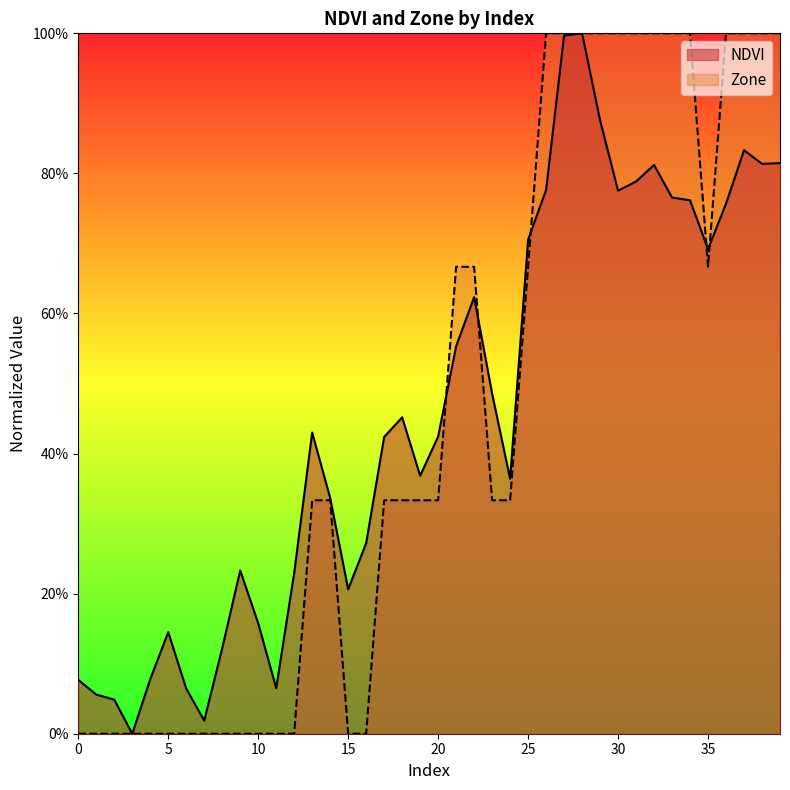

At how many categories does at least one series exceed 0?

39